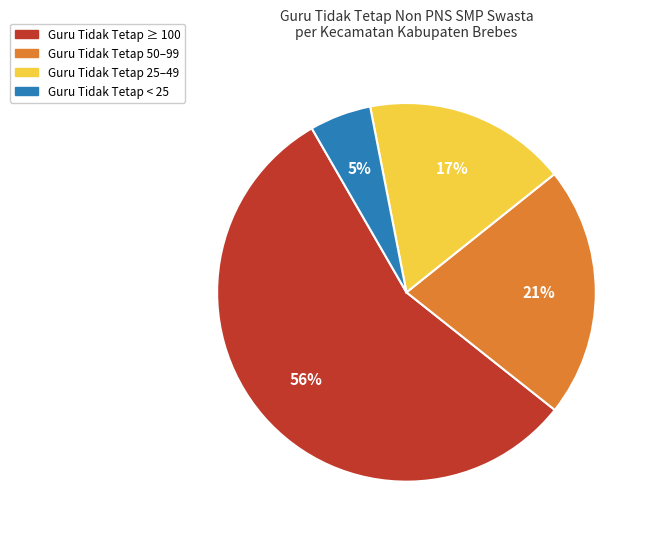

Does any single category account for the majority?

Yes